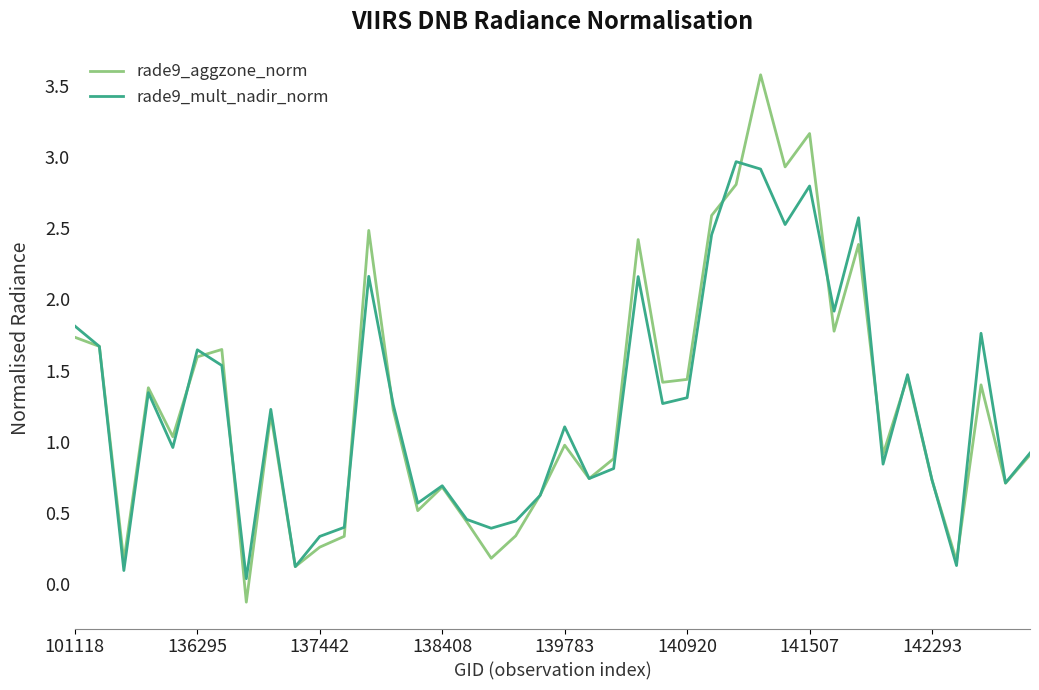

What is the highest value of the rade9_mult_nadir_norm series?

3.0